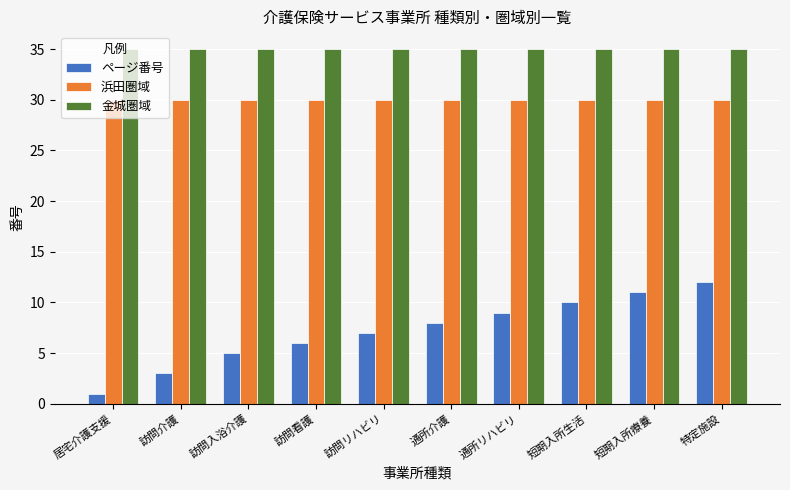

What are all the series names shown in the legend?

ページ番号, 浜田圏域, 金城圏域